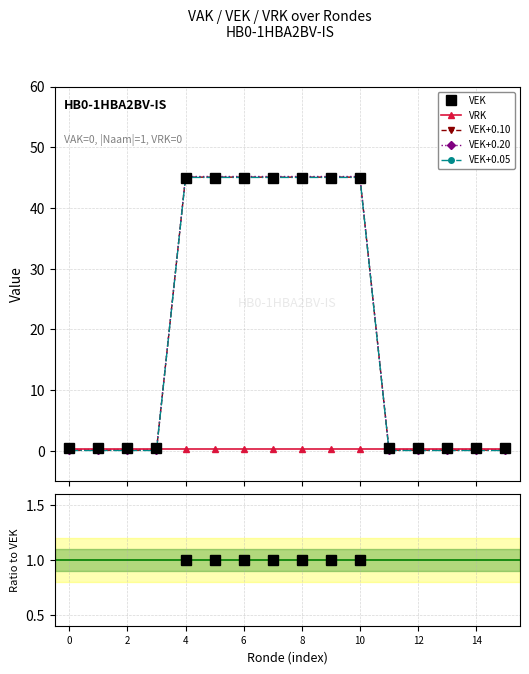

What is the highest value of the VEK+0.10 series?

45.1